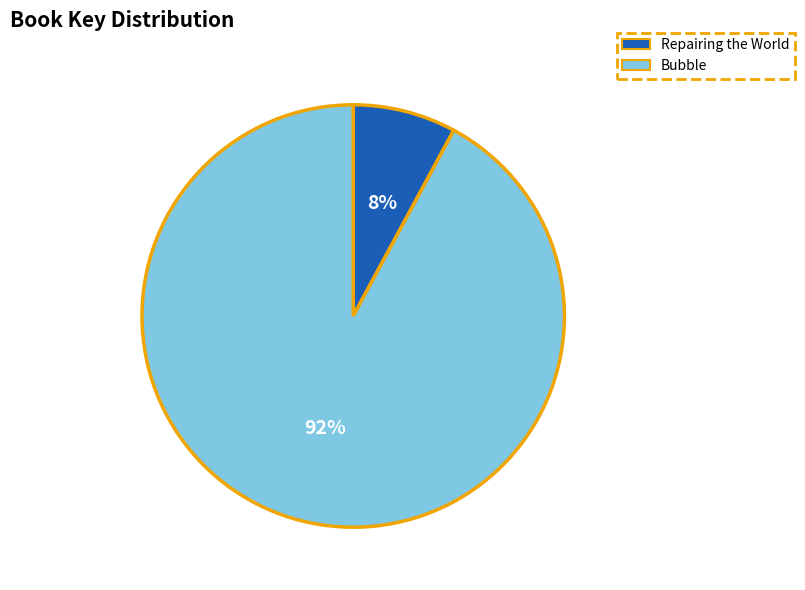

What is the ratio of the value at Repairing the World to the value at Bubble?

0.1